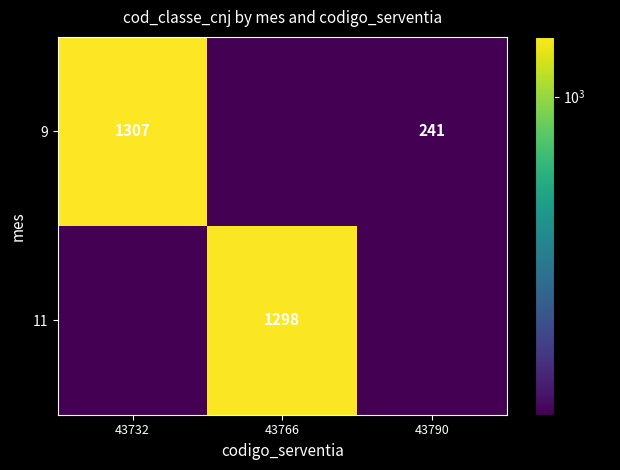

Which has a higher value, 43790 or 43766?

43790